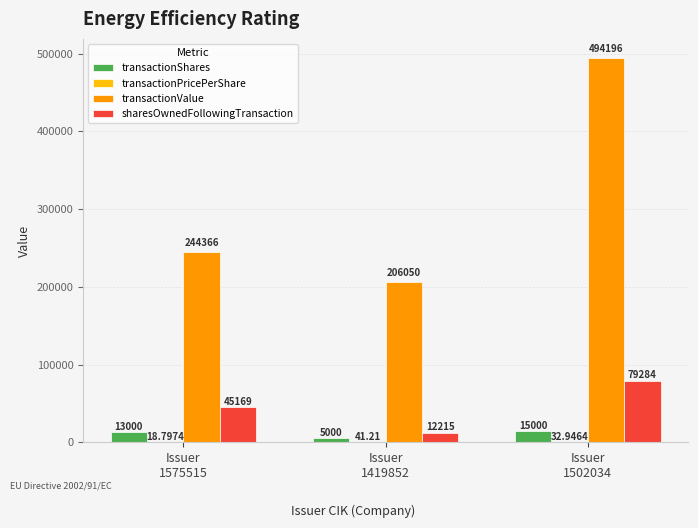

What is the sum of all sharesOwnedFollowingTransaction values?

136668.0